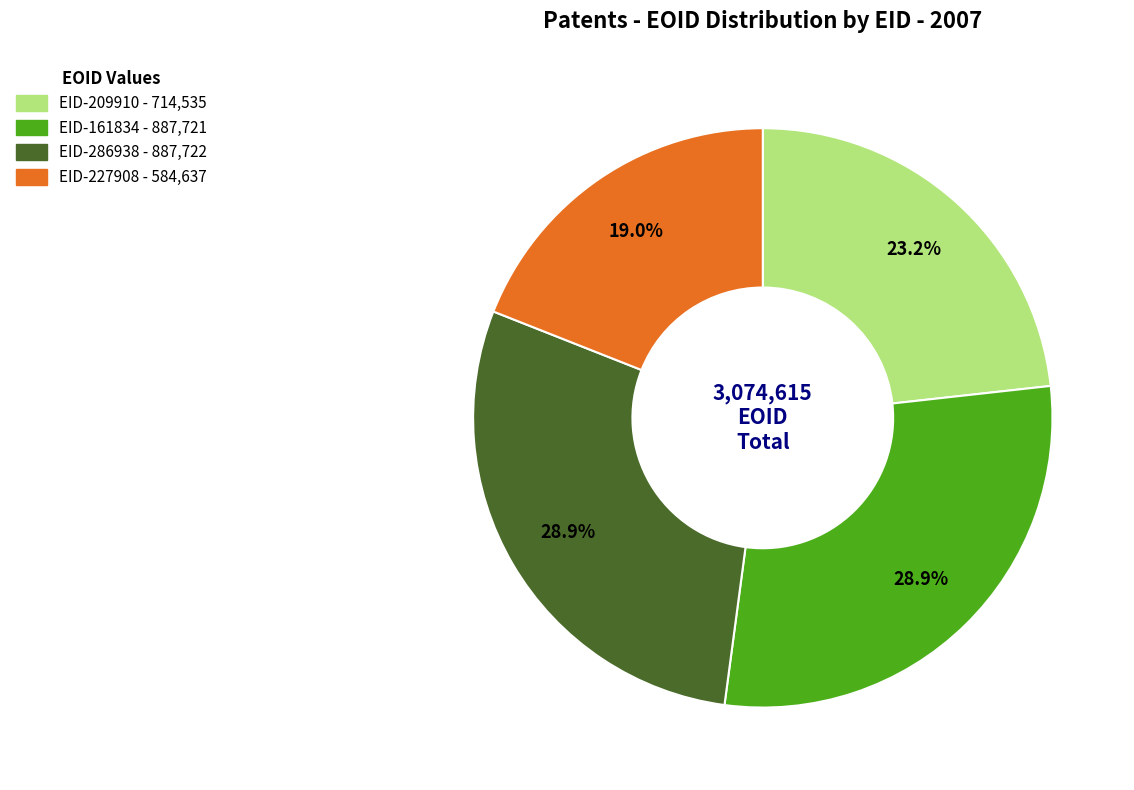

Is it true that EID-286938 is 22% of the pie?

False